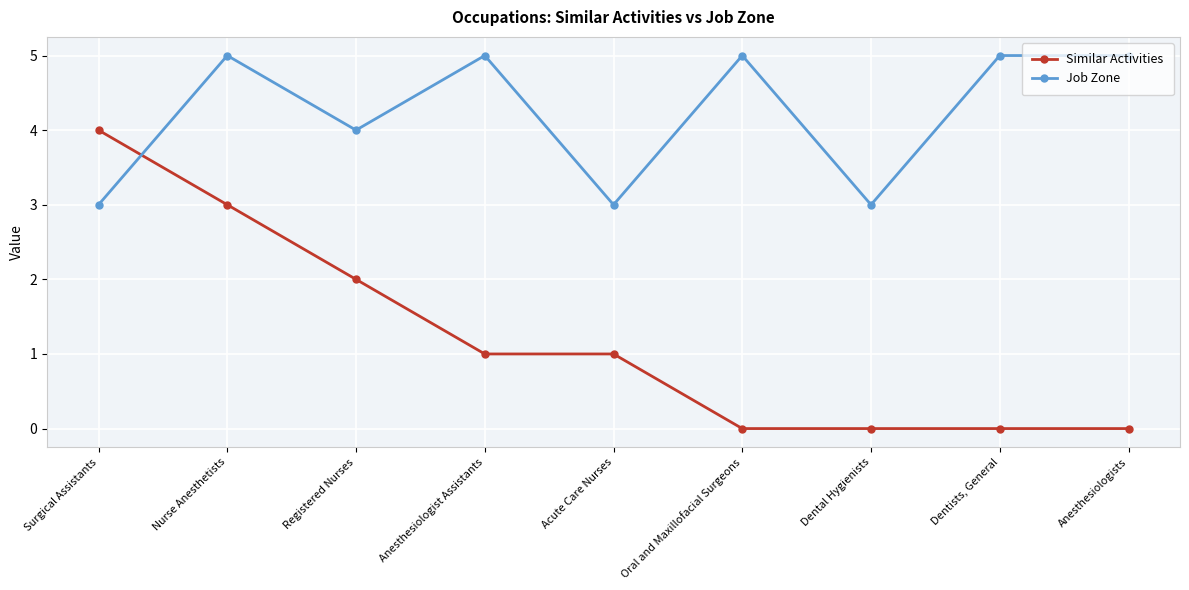

True or false: Job Zone has more than 2 interior local peaks.

True